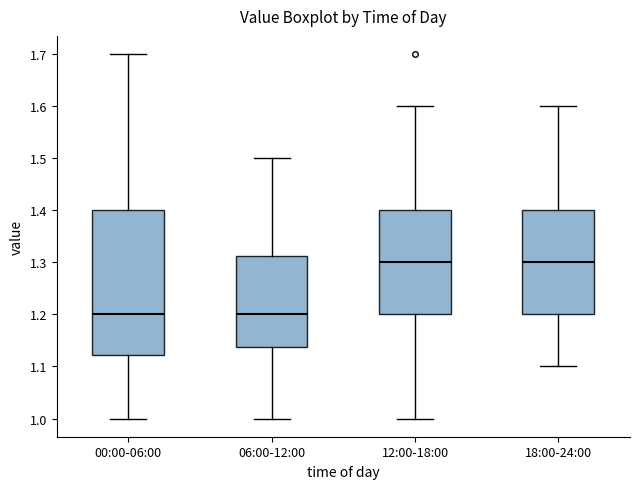

Comparing the boxes themselves (not the whiskers), which one is the tallest?

00:00-06:00